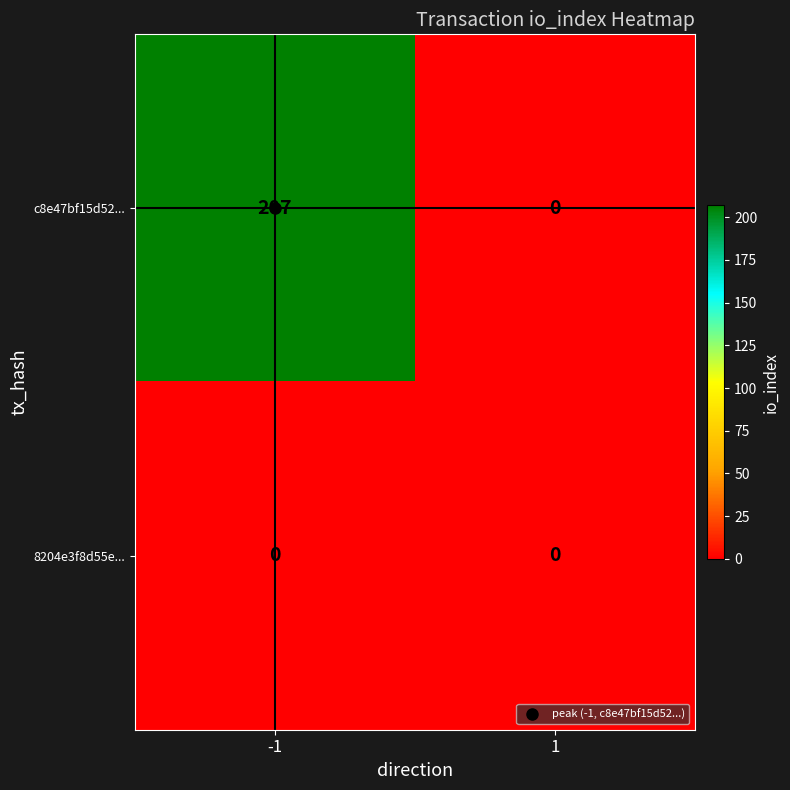

What is the total value across all series at -1?

207